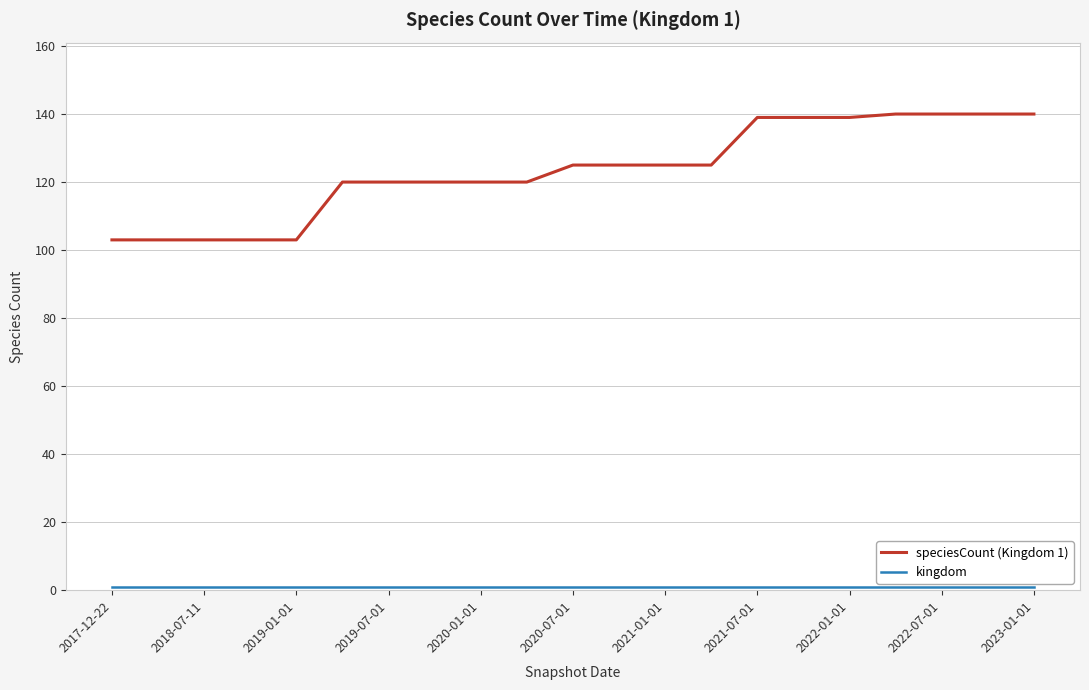

How many lines are shown in the chart?

2